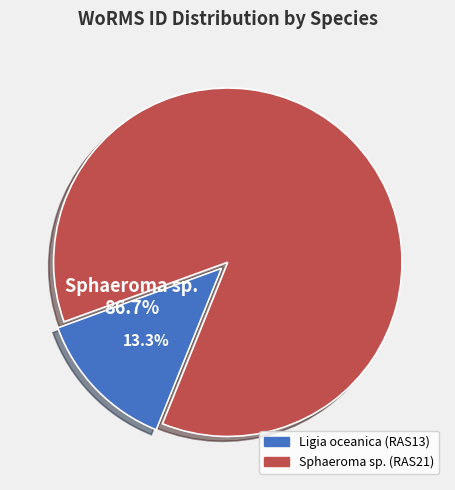

Is there any slice that represents more than half of the pie?

Yes